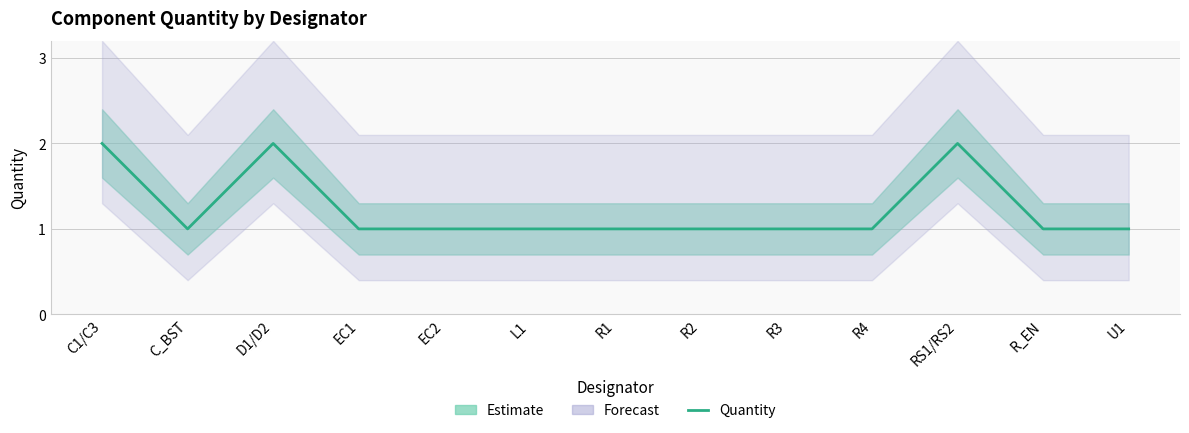

Reading right to left, extract all data points from this chart.

U1=1	R_EN=1	RS1/RS2=2	R4=1	R3=1	R2=1	R1=1	L1=1	EC2=1	EC1=1	D1/D2=2	C_BST=1	C1/C3=2